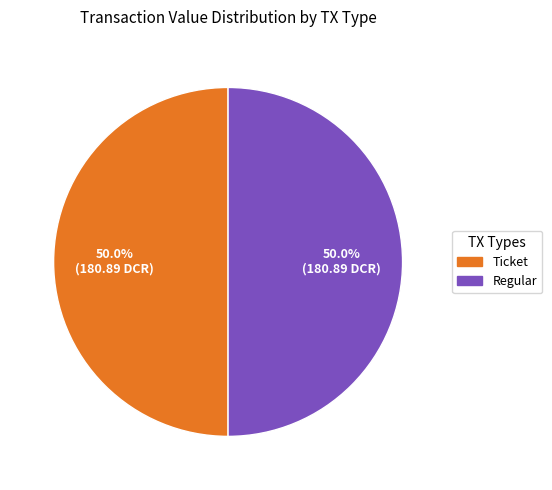

What portion of the pie excludes Ticket?

50.0%